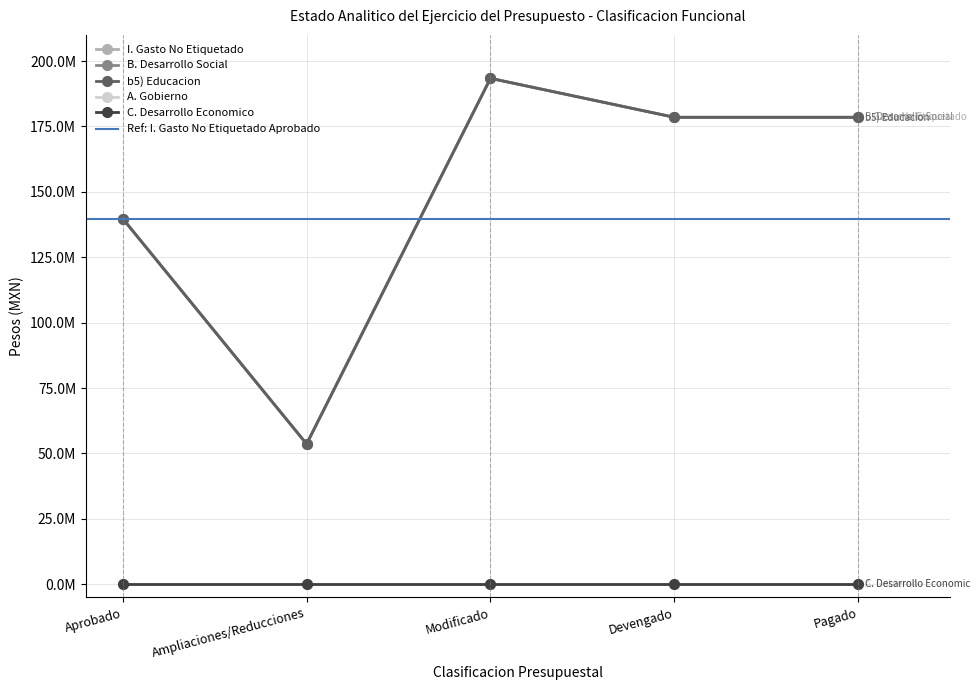

Is the value of B. Desarrollo Social at Aprobado greater than the value of I. Gasto No Etiquetado at Devengado?

No